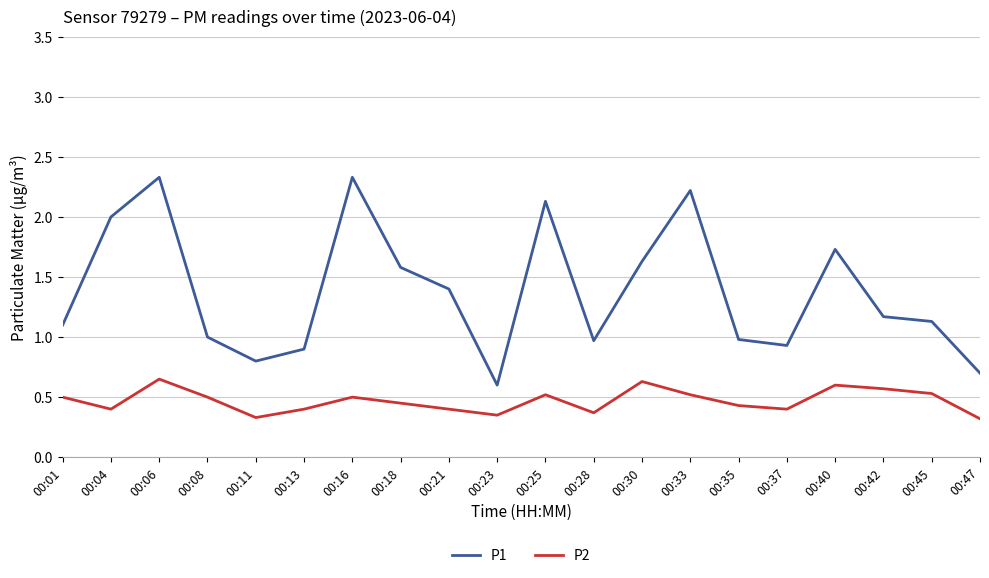

Is it true that P1 equals 3.5 at 00:25?

False